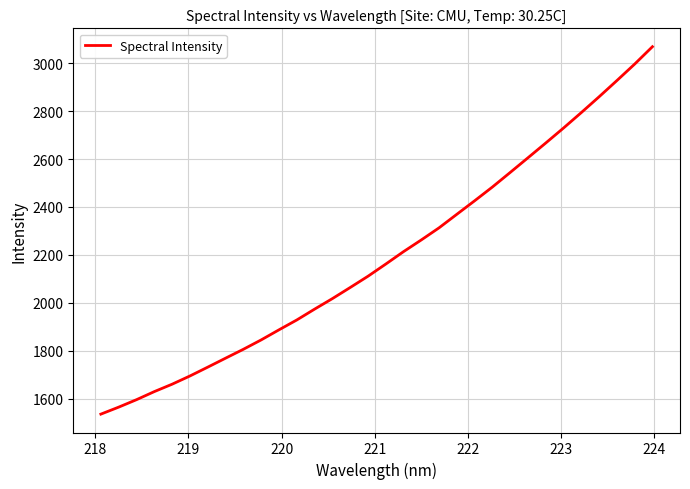

What is the maximum value shown in the chart?

3068.9